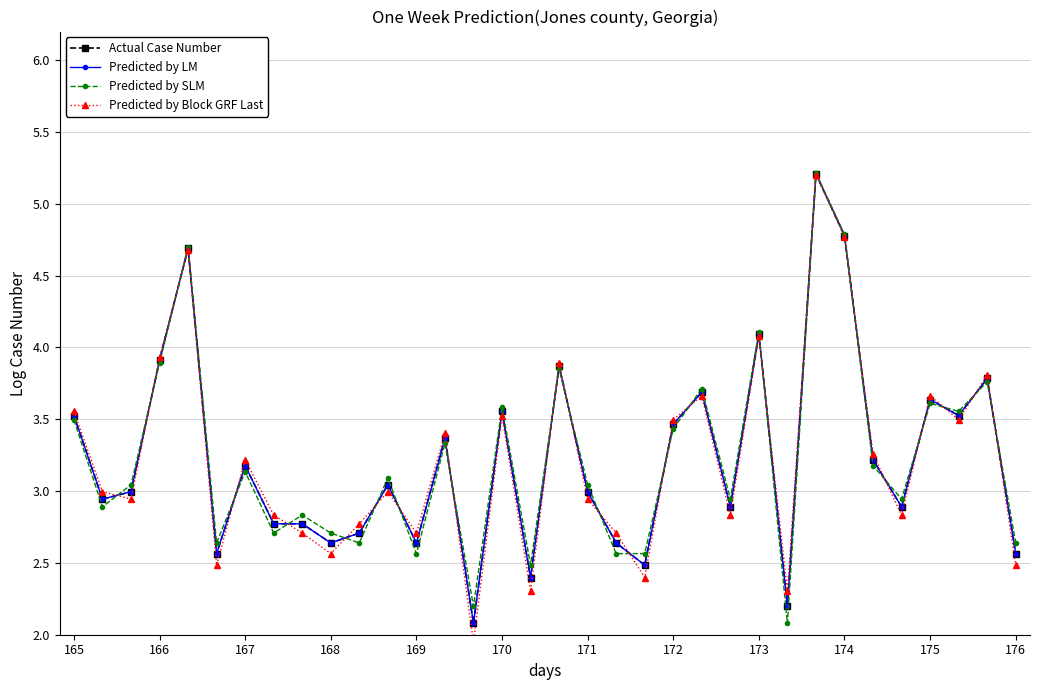

Reading left to right, what are all the values shown in this chart?

Actual Case Number: 3.5	2.9	3.0	3.9	4.7	2.6	3.2	2.8	2.8	2.6	2.7	3.0	2.6	3.4	2.1	3.6	2.4	3.9	3.0	2.6	2.5	3.5	3.7	2.9	4.1	2.2	5.2	4.8	3.2	2.9	3.6	3.5	3.8	2.6
Predicted by LM: 3.5	2.9	3.0	3.9	4.7	2.6	3.2	2.8	2.8	2.6	2.7	3.0	2.6	3.4	2.1	3.6	2.4	3.9	3.0	2.6	2.5	3.5	3.7	2.9	4.1	2.2	5.2	4.8	3.2	2.9	3.6	3.5	3.8	2.6
Predicted by SLM: 3.5	2.9	3.0	3.9	4.7	2.6	3.1	2.7	2.8	2.7	2.6	3.1	2.6	3.3	2.2	3.6	2.5	3.9	3.0	2.6	2.6	3.4	3.7	2.9	4.1	2.1	5.2	4.8	3.2	2.9	3.6	3.6	3.8	2.6
Predicted by Block GRF Last: 3.6	3.0	2.9	3.9	4.7	2.5	3.2	2.8	2.7	2.6	2.8	3.0	2.7	3.4	1.9	3.5	2.3	3.9	2.9	2.7	2.4	3.5	3.7	2.8	4.1	2.3	5.2	4.8	3.3	2.8	3.7	3.5	3.8	2.5